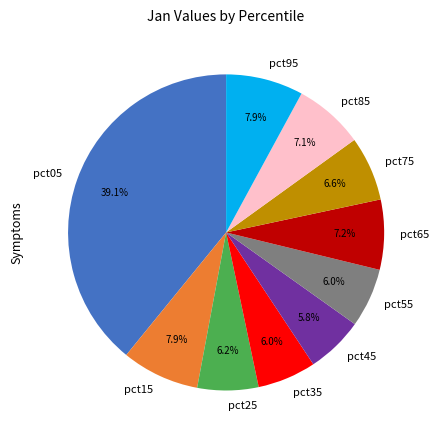

Does pct25 represent more than half of the total?

No